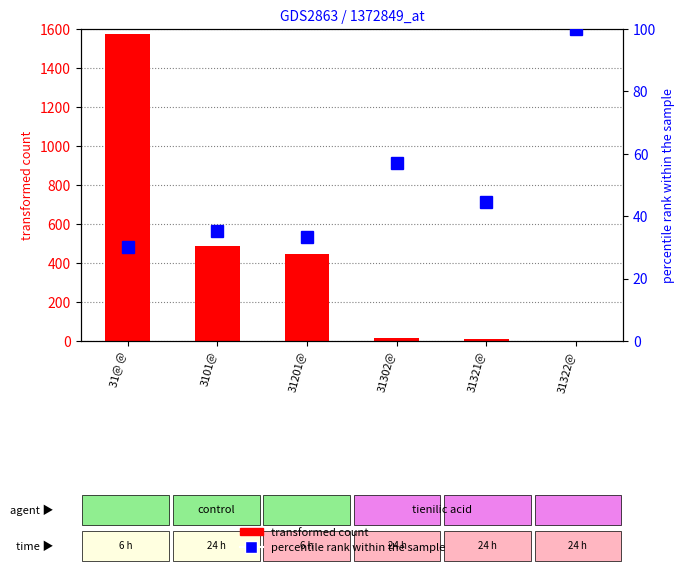

Are the bars horizontal?

No